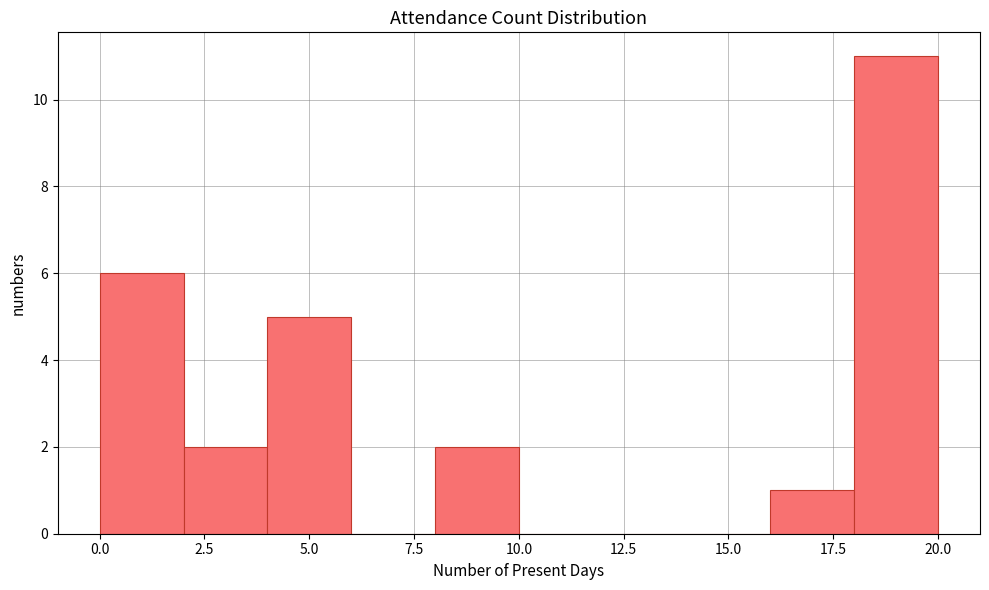

Reading left to right, list every bar in this chart as the range it spans on the x-axis followed by its height. The values are not printed on the chart, so give them approximately, as read against the axis.

0 to 2: 6
2 to 4: 2
4 to 6: 5
6 to 8: 0
8 to 10: 2
10 to 12: 0
12 to 14: 0
14 to 16: 0
16 to 18: 1
18 to 20: 11